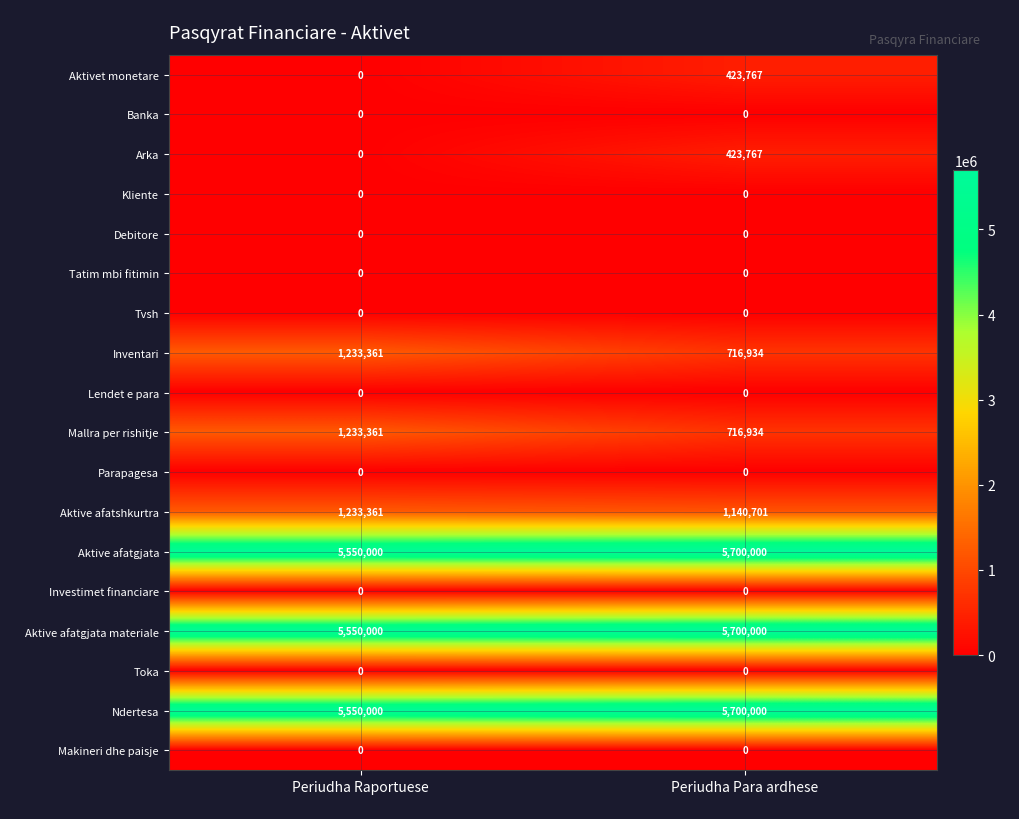

Is it true that Makineri dhe paisje equals 0 at Periudha Raportuese?

True